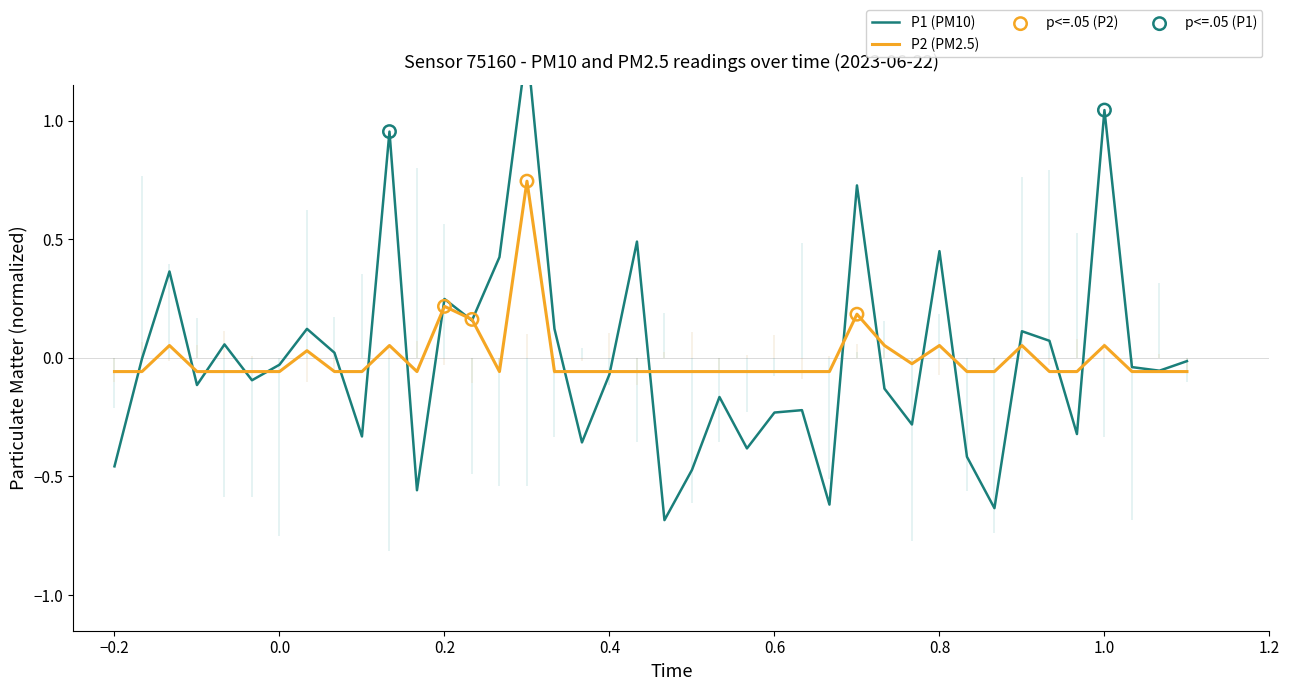

Which series reaches the minimum Y coordinate?

P1